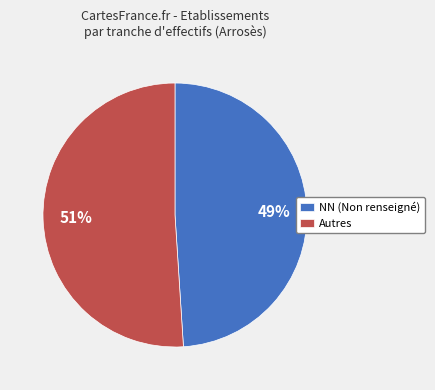

To the nearest percent, what is the average slice percentage?

50%